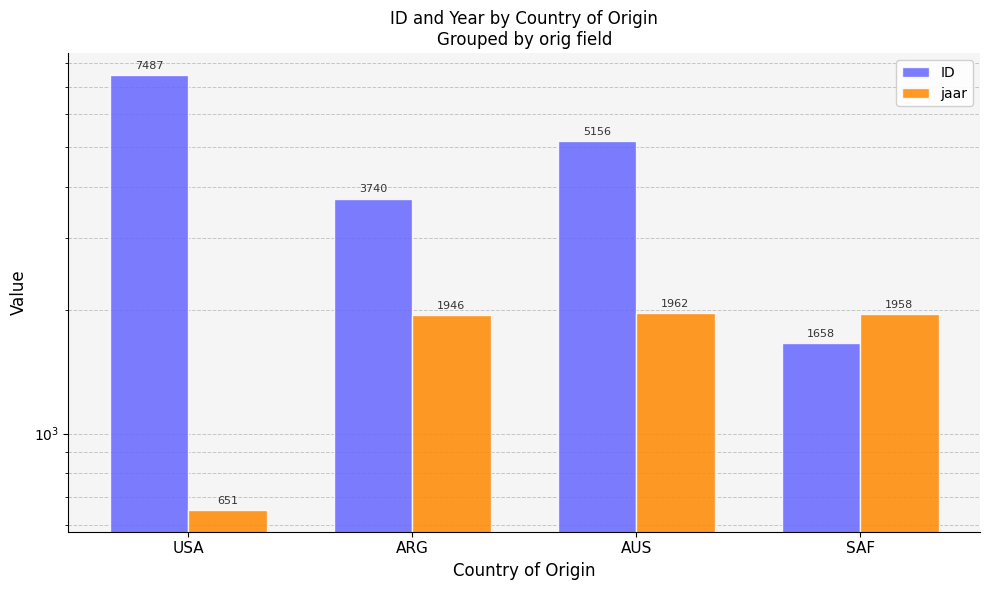

How many bars are there in total?

8